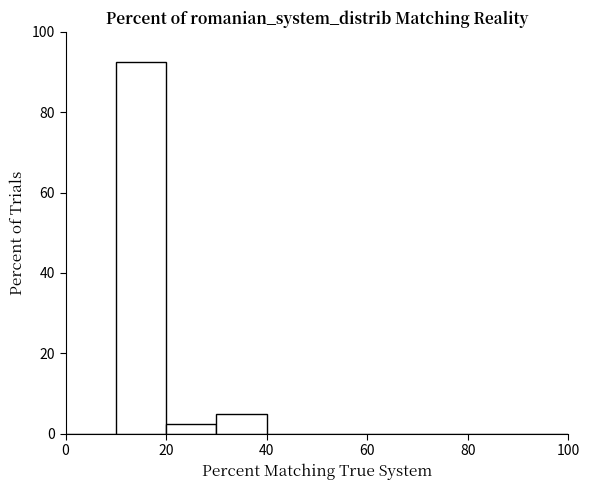

What is the height of the bar covering 10 to 20 on the x-axis? The values are not printed on the chart, so give them approximately, as read against the axis.

92